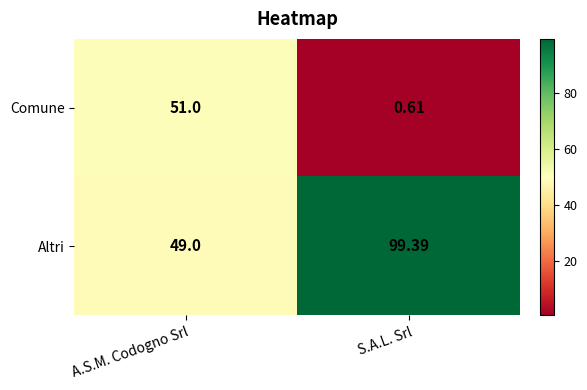

At A.S.M. Codogno Srl, list the series in order from smallest to largest.

Altri, Comune